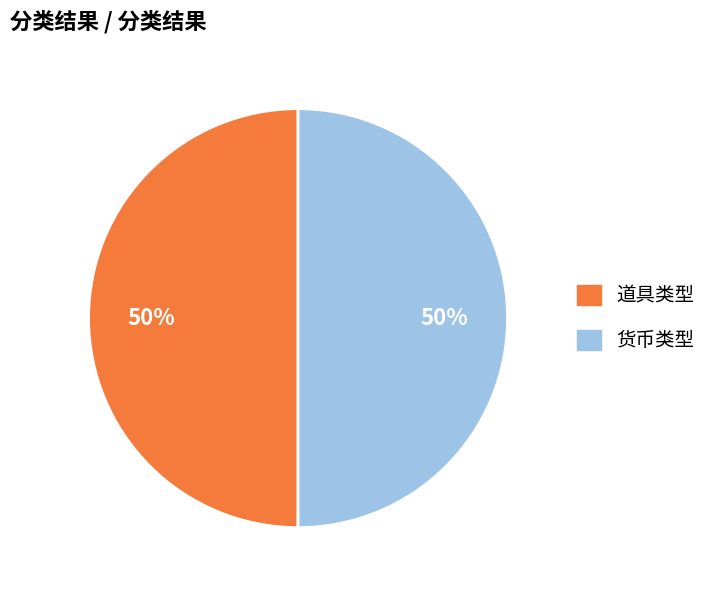

To the nearest percent, what is the difference between the largest and smallest slice percentages?

0%